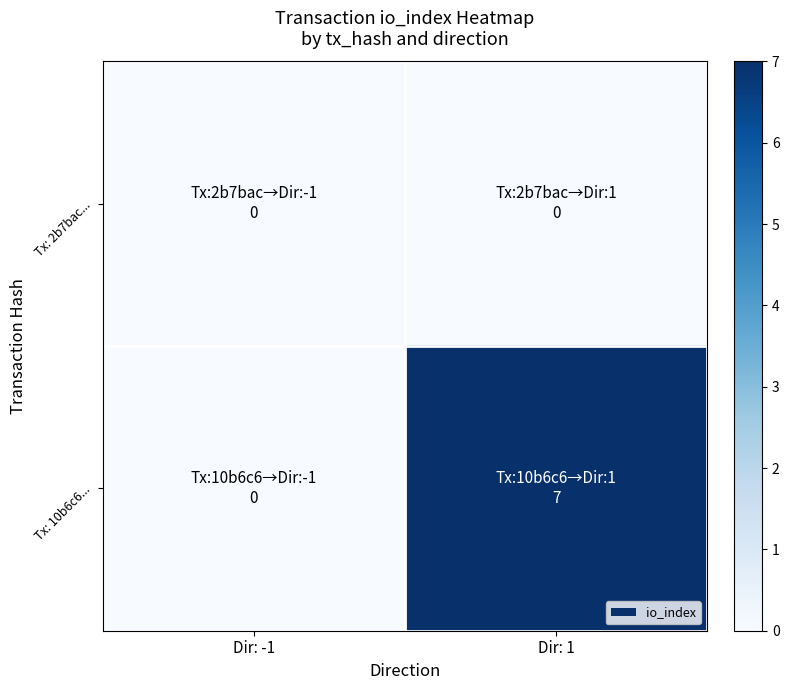

Between Dir: 1 and Dir: -1, which is larger?

Dir: 1